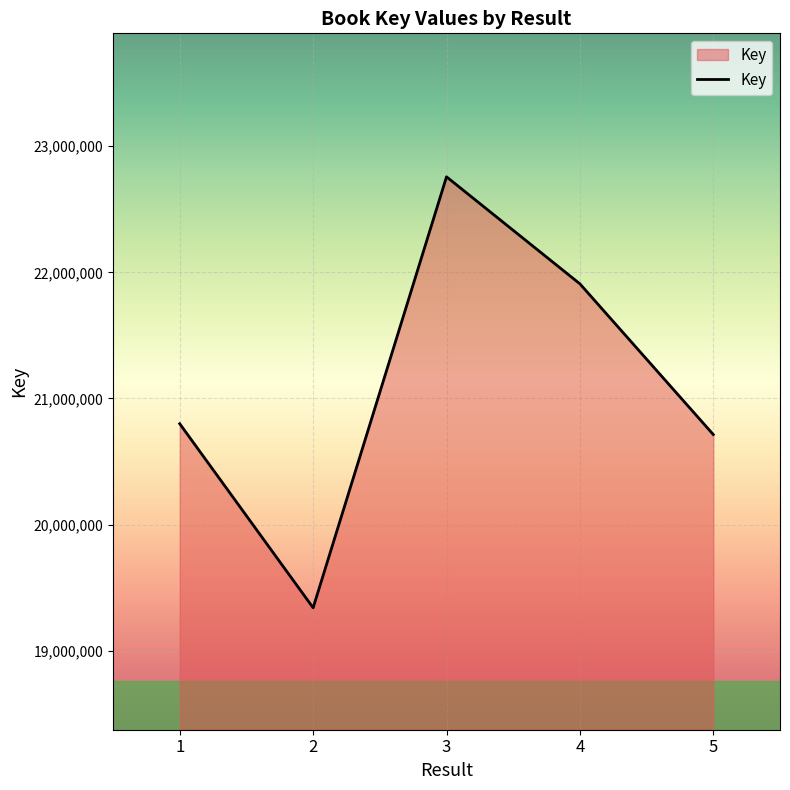

Reading left to right, extract all data points from this chart.

1=20799661	2=19339949	3=22757951	4=21909079	5=20713833